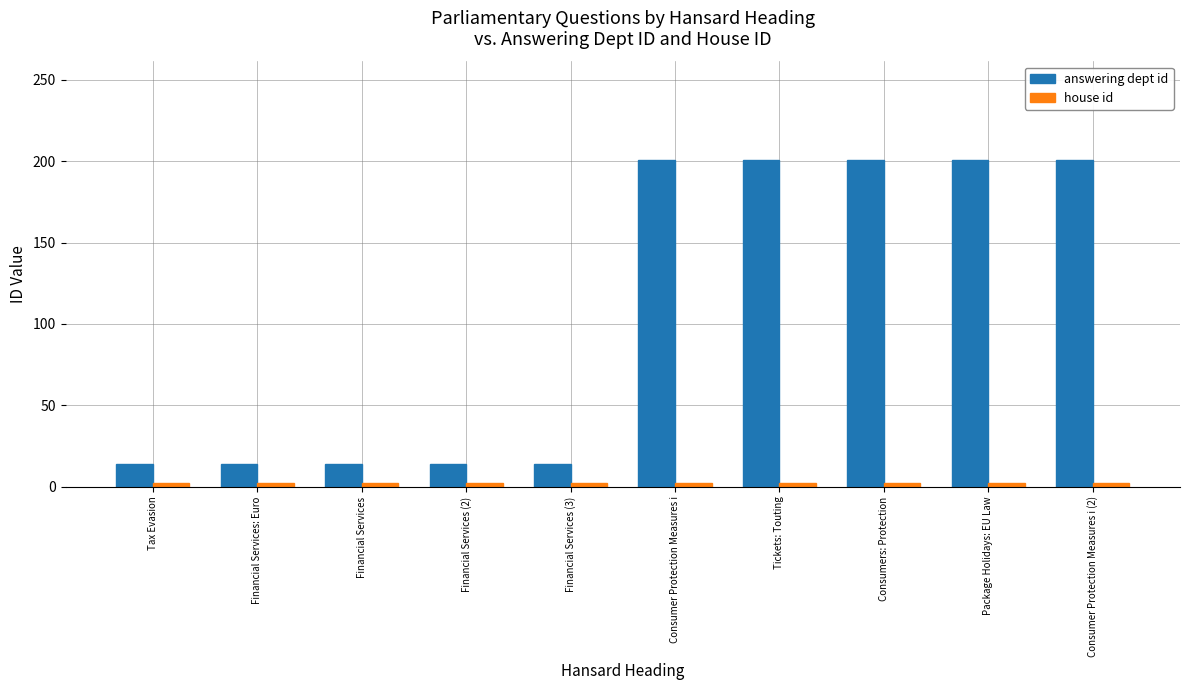

Which series has the largest total across all categories?

answering dept id